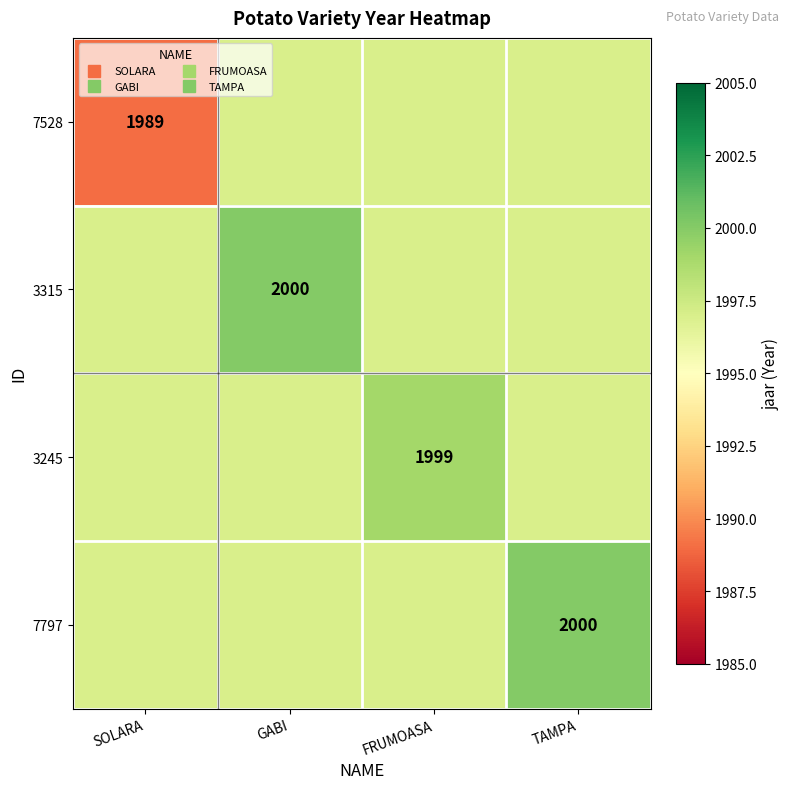

What is the maximum value for 7528?

1997